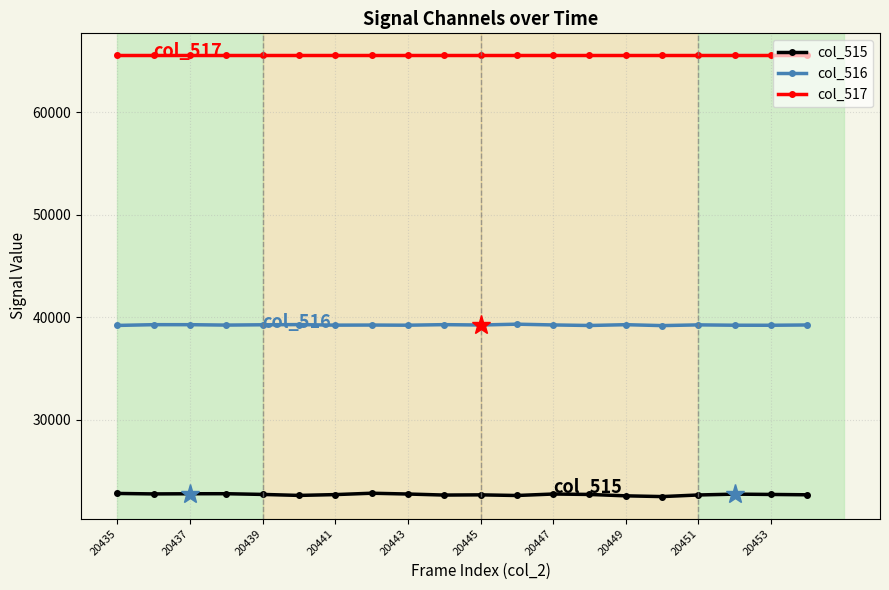

What is the average value of the col_517 series?

65535